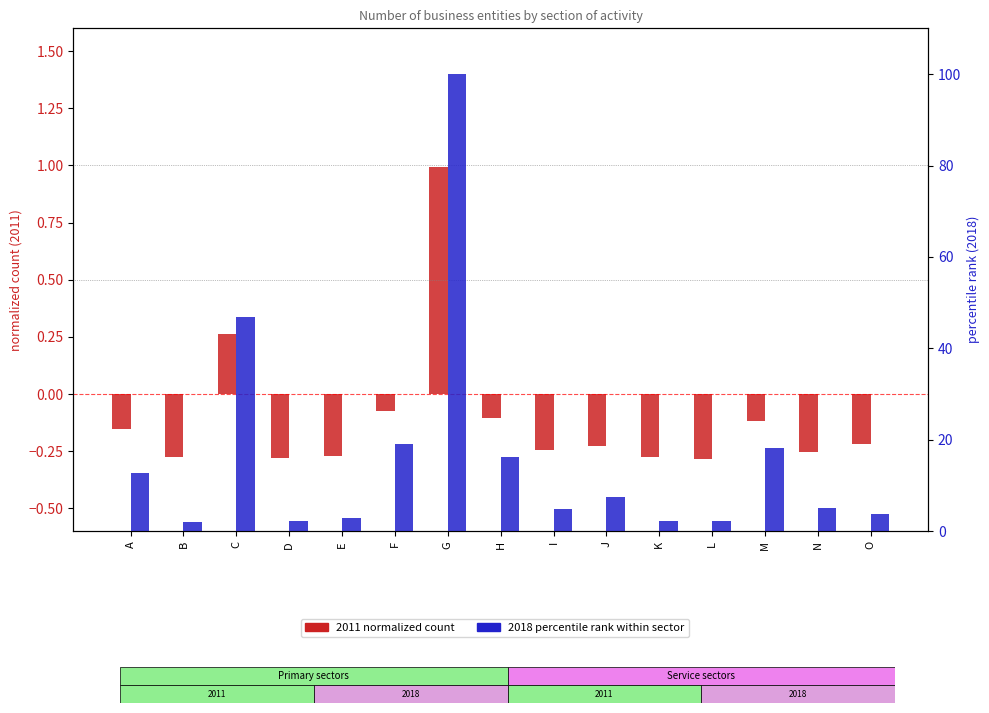

What value does the 2011 (normalized) series have at I?

-0.2